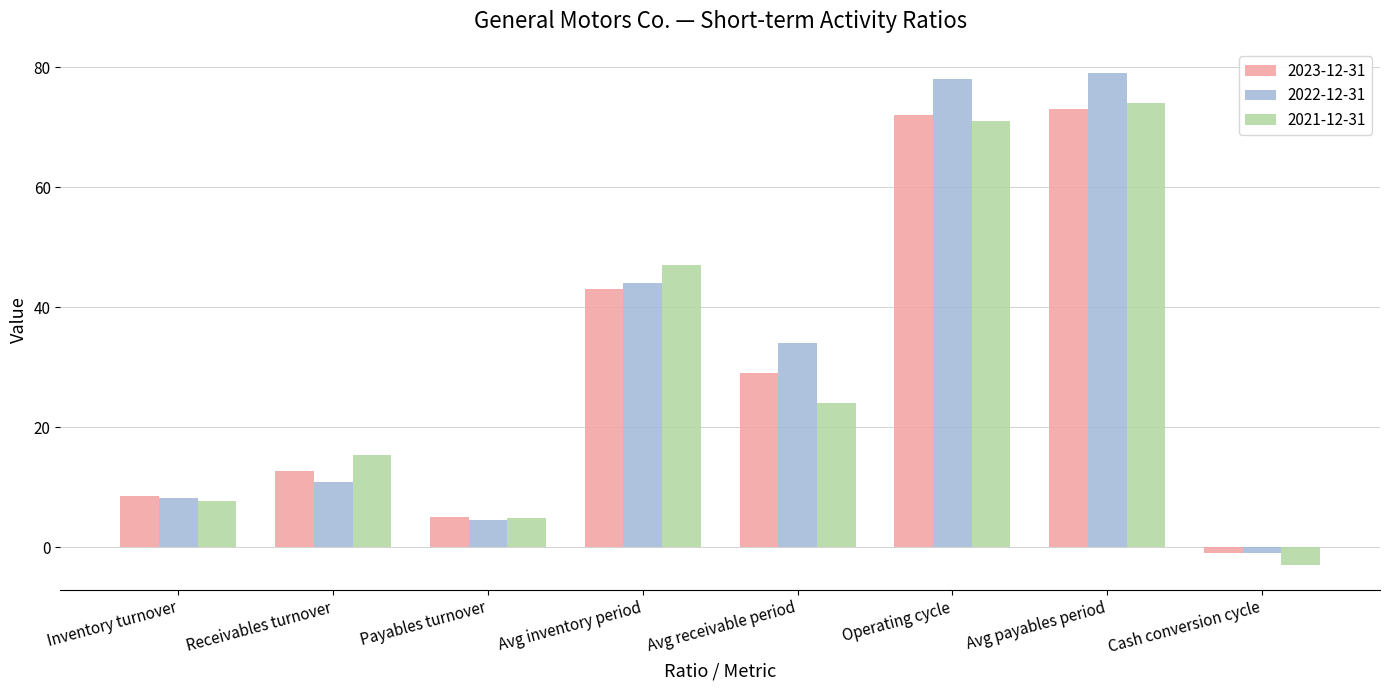

Reading left to right, list all the values displayed in this chart.

2023-12-31: 8.6	12.7	5.0	43.0	29.0	72.0	73.0	-1.0
2022-12-31: 8.3	10.8	4.6	44.0	34.0	78.0	79.0	-1.0
2021-12-31: 7.7	15.4	4.9	47.0	24.0	71.0	74.0	-3.0